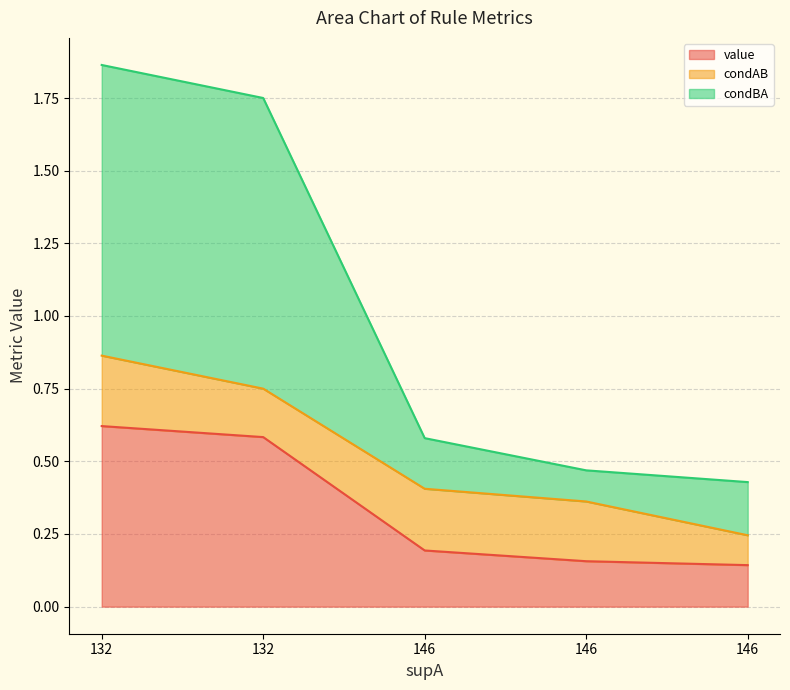

Read the value value at 132.

0.6